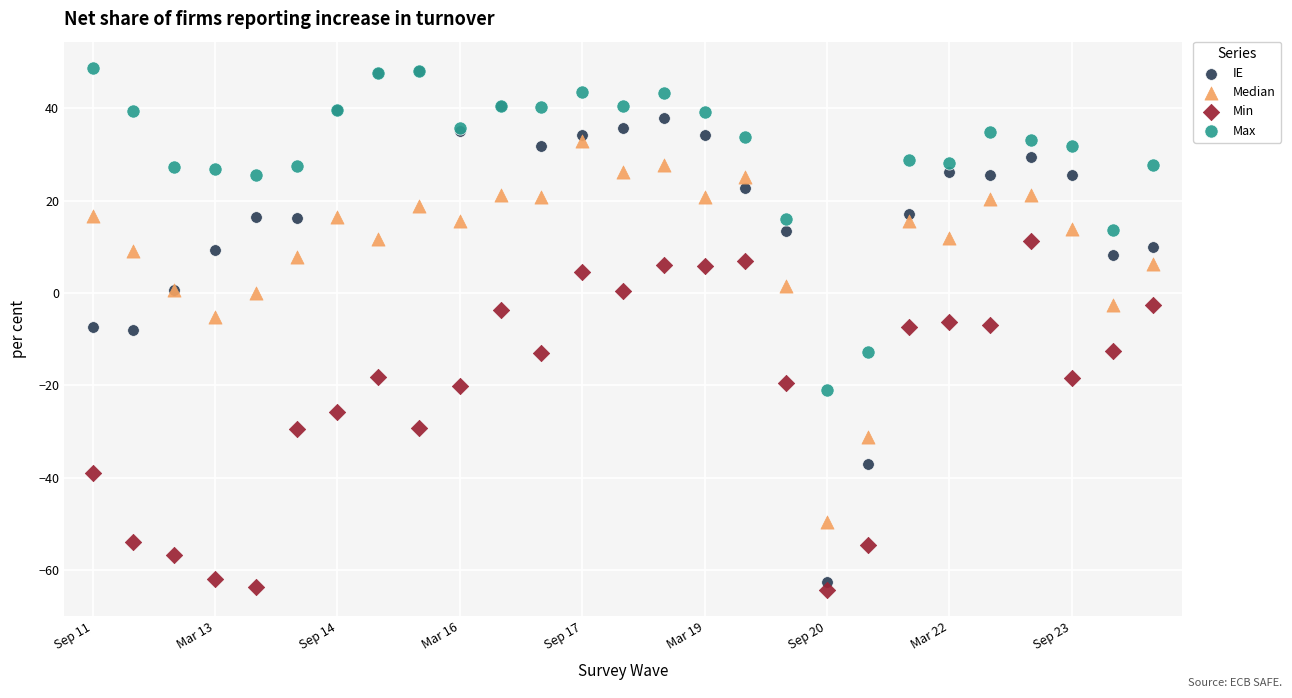

Which series reaches the minimum Y coordinate?

Min